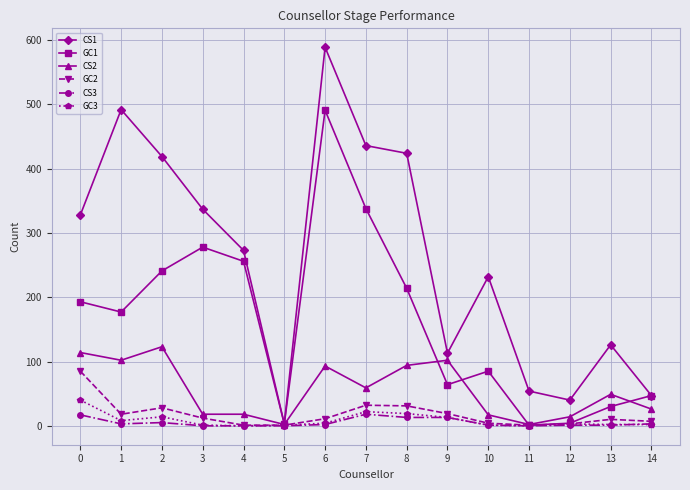

Is it true that GC2 equals 1 at 4?

True